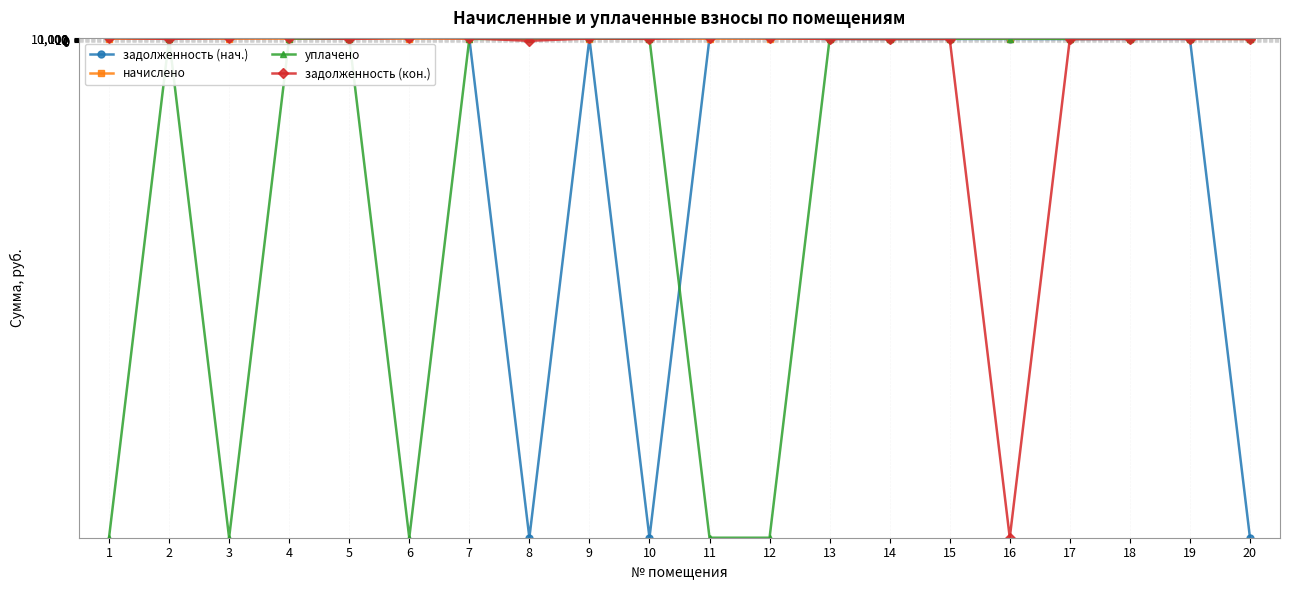

What are all the series names shown in the legend?

задолженность (нач.), начислено, уплачено, задолженность (кон.)